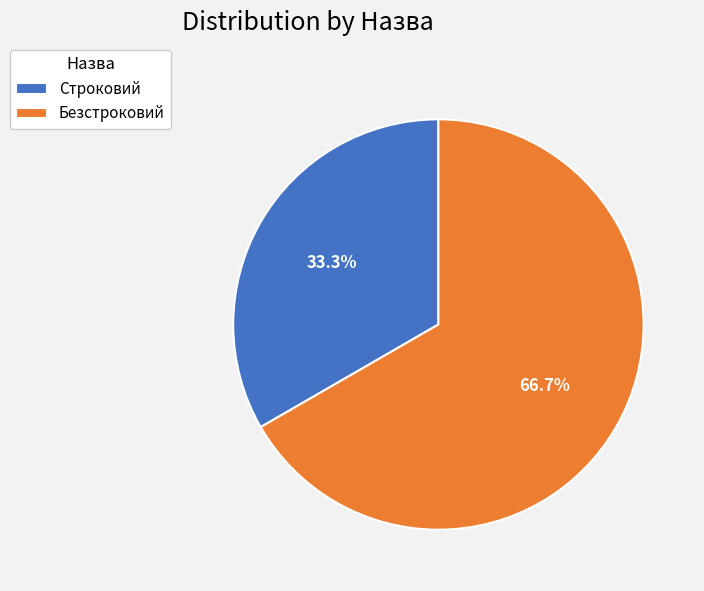

To the nearest percent, what percentage of the pie is Строковий?

33%